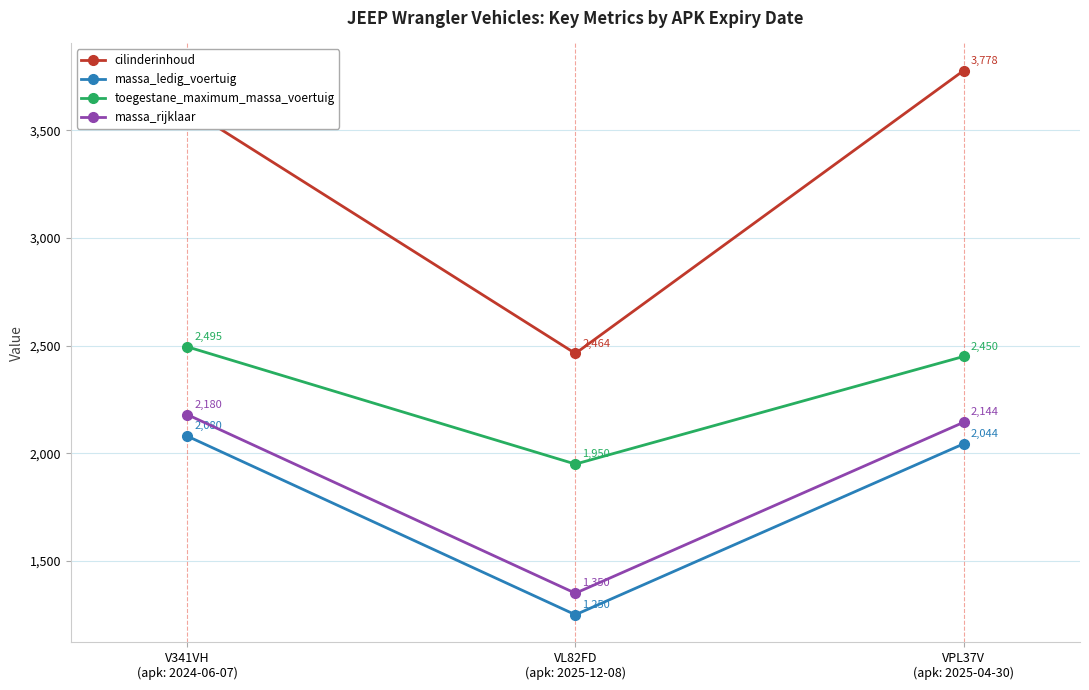

Which category has the lowest value in the massa_rijklaar series?

VL82FD
(apk: 2025-12-08)